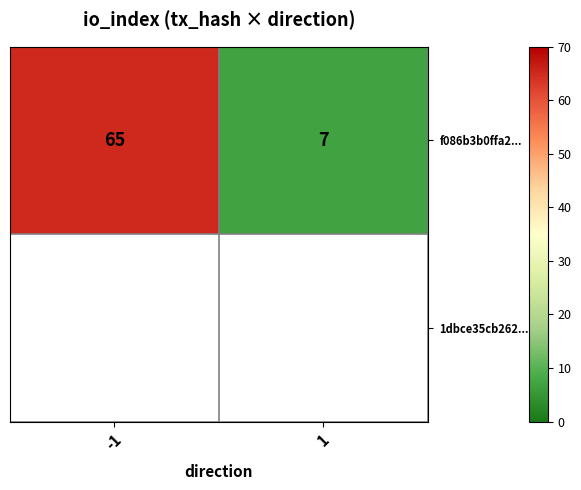

Rank the categories by value from highest to lowest.

-1, 1